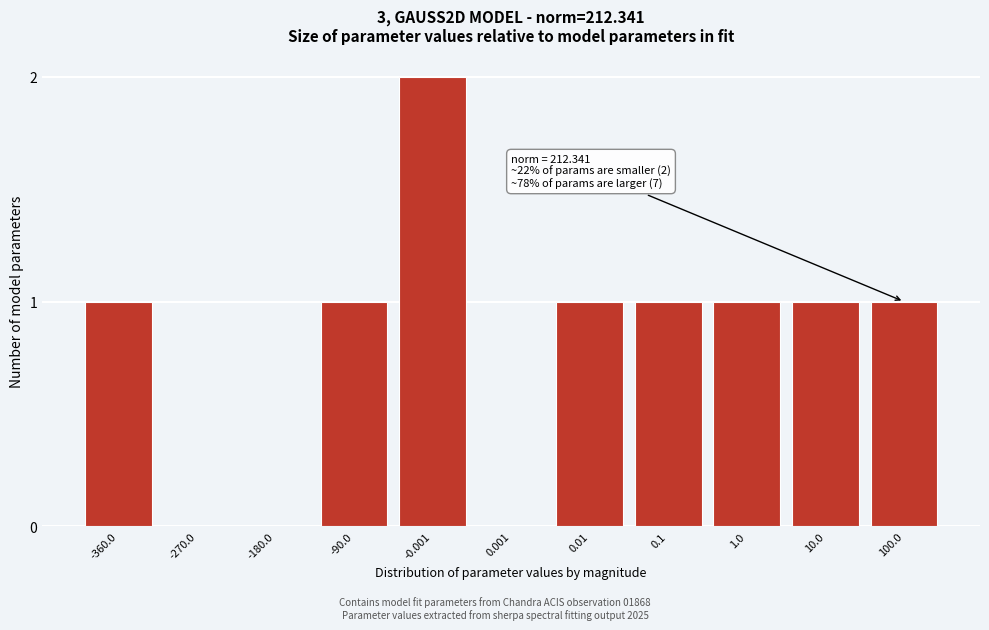

Reading left to right, transcribe all the data shown in this chart.

-360.0=1	-270.0=0	-180.0=0	-90.0=1	-0.001=2	0.001=0	0.01=1	0.1=1	1.0=1	10.0=1	100.0=1